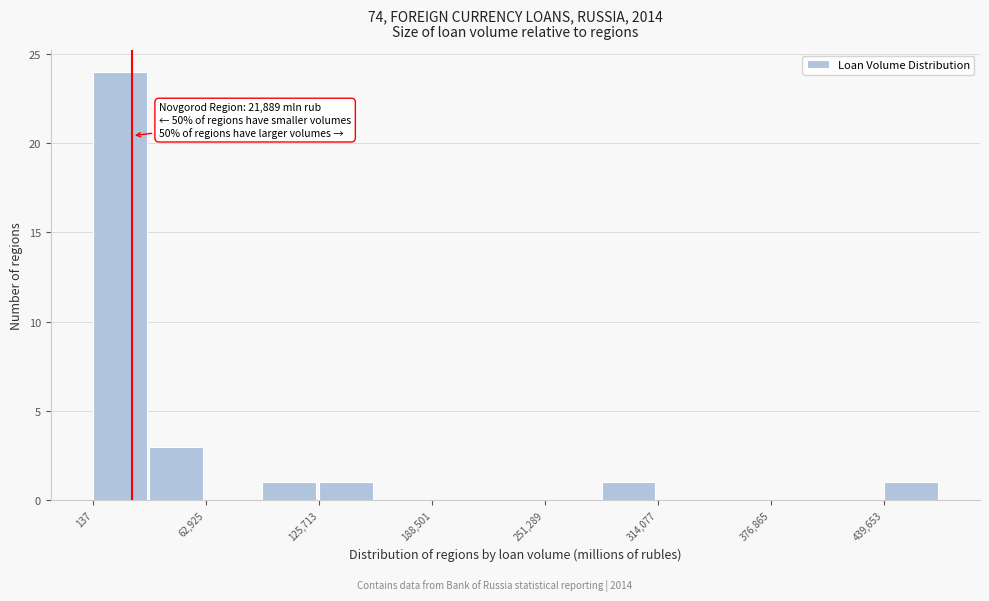

Around what value on the x-axis is the tallest bar? Give the approximate position of its centre, as read against the axis.

20000